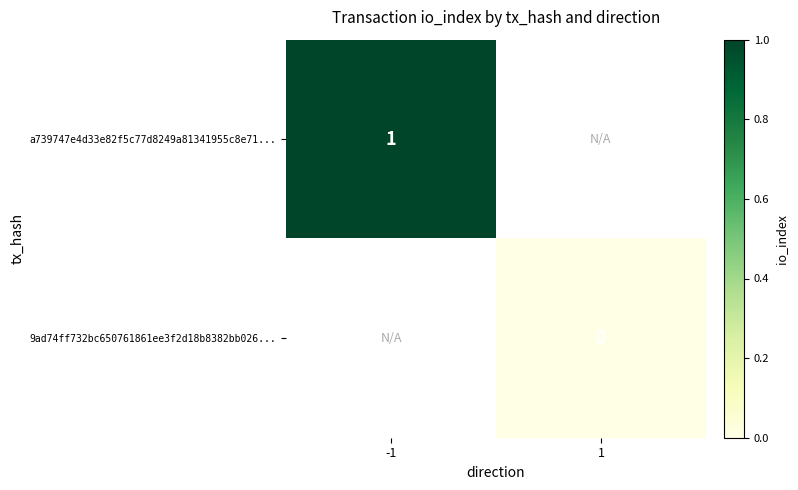

Is it true that a739747e4d33e82f5c77d8249a81341955c8e71... equals 1 at -1?

True